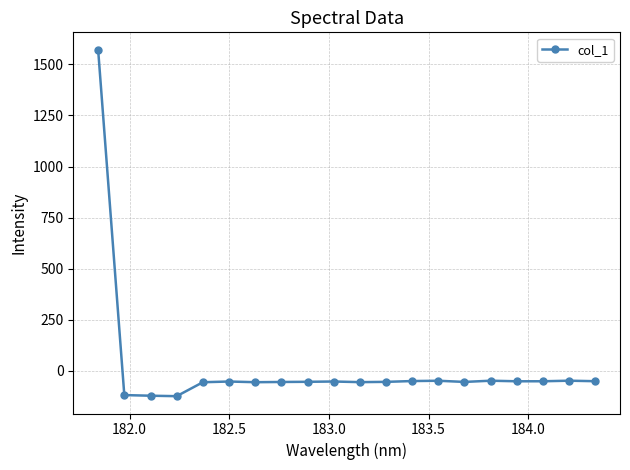

What is the difference between the second highest and minimum values?

75.8